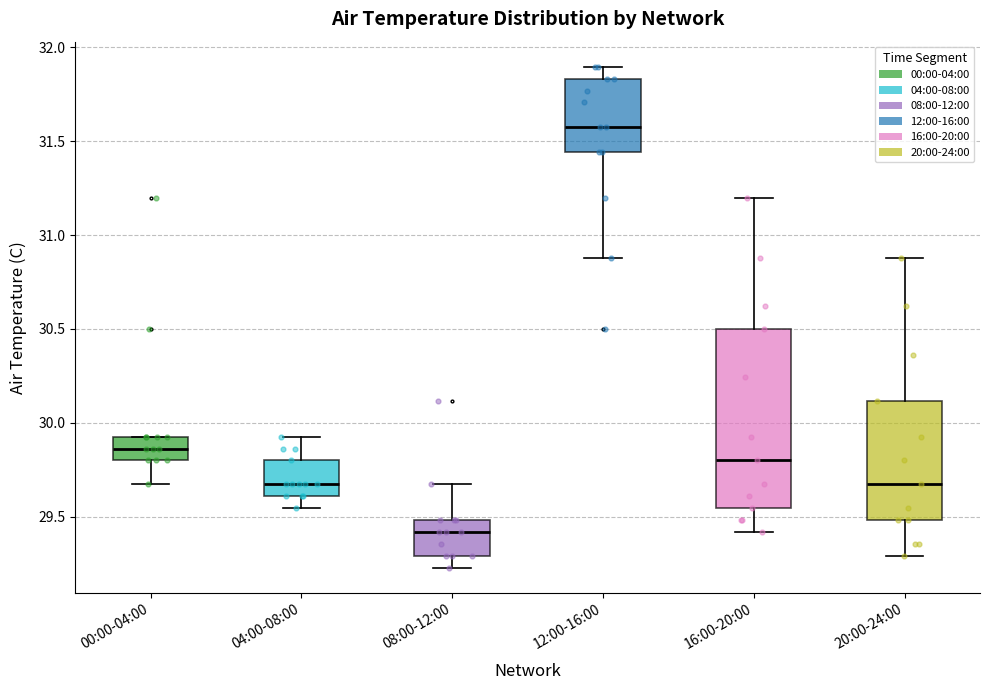

Reading left to right, read every box against the y-axis: the position of its median line, the range the box covers, and the ends of its whiskers. The values are not printed on the chart, so give them approximately, as read against the axis.

00:00-04:00: median 29.85, box 29.80 to 29.95, whiskers 29.65 to 29.95
04:00-08:00: median 29.65, box 29.60 to 29.80, whiskers 29.55 to 29.95
08:00-12:00: median 29.40, box 29.30 to 29.50, whiskers 29.25 to 29.65
12:00-16:00: median 31.60, box 31.45 to 31.85, whiskers 30.90 to 31.90
16:00-20:00: median 29.80, box 29.55 to 30.50, whiskers 29.40 to 31.20
20:00-24:00: median 29.65, box 29.50 to 30.10, whiskers 29.30 to 30.90